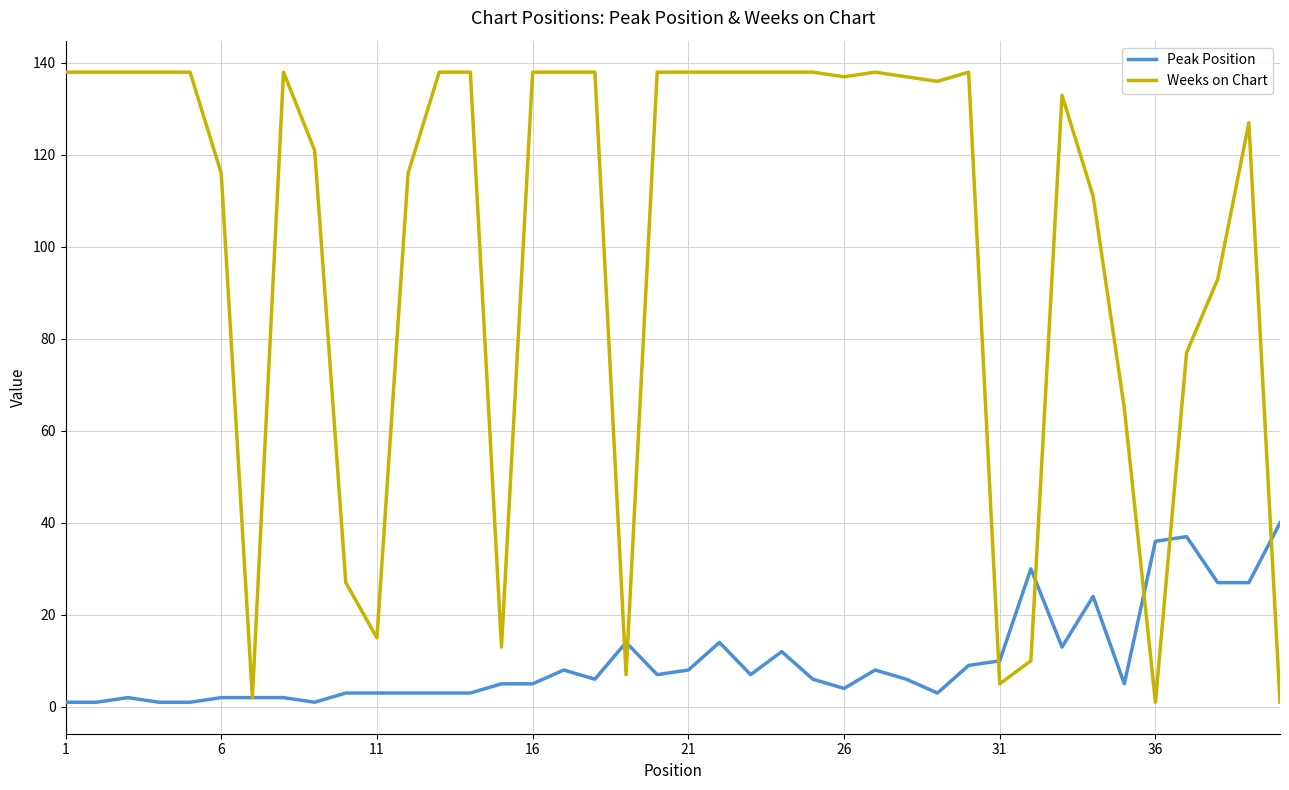

Reading left to right, list all the values displayed in this chart.

Peak Position: 1	1	2	1	1	2	2	2	1	3	3	3	3	3	5	5	8	6	14	7	8	14	7	12	6	4	8	6	3	9	10	30	13	24	5	36	37	27	27	40
Weeks on Chart: 138	138	138	138	138	116	2	138	121	27	15	116	138	138	13	138	138	138	7	138	138	138	138	138	138	137	138	137	136	138	5	10	133	111	65	1	77	93	127	1